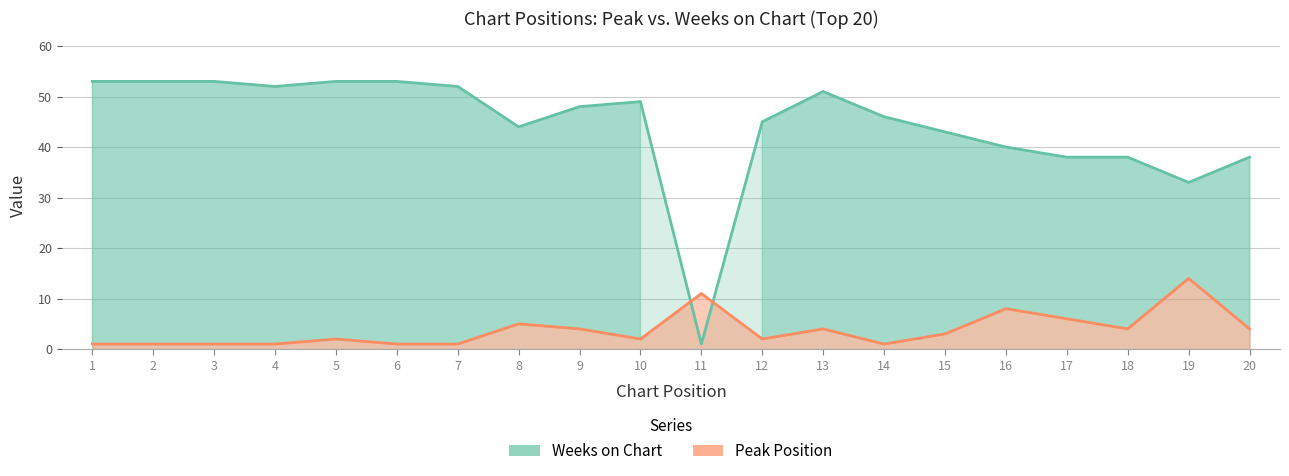

What is the difference between the maximum and minimum values in the Weeks on Chart series?

52